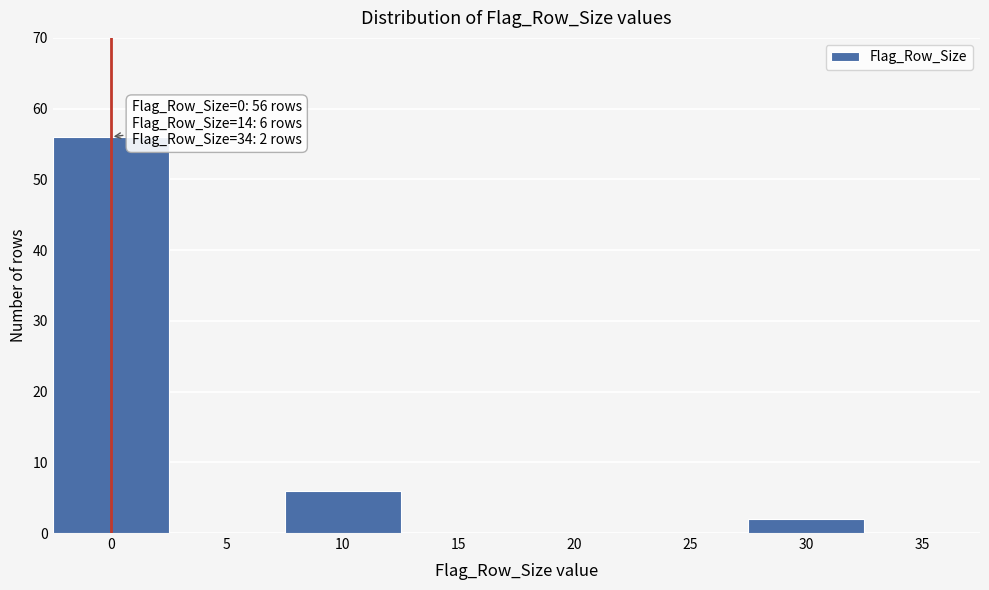

Reading right to left, transcribe all the data shown in this chart.

35=0	30=2	25=0	20=0	15=0	10=6	5=0	0=56